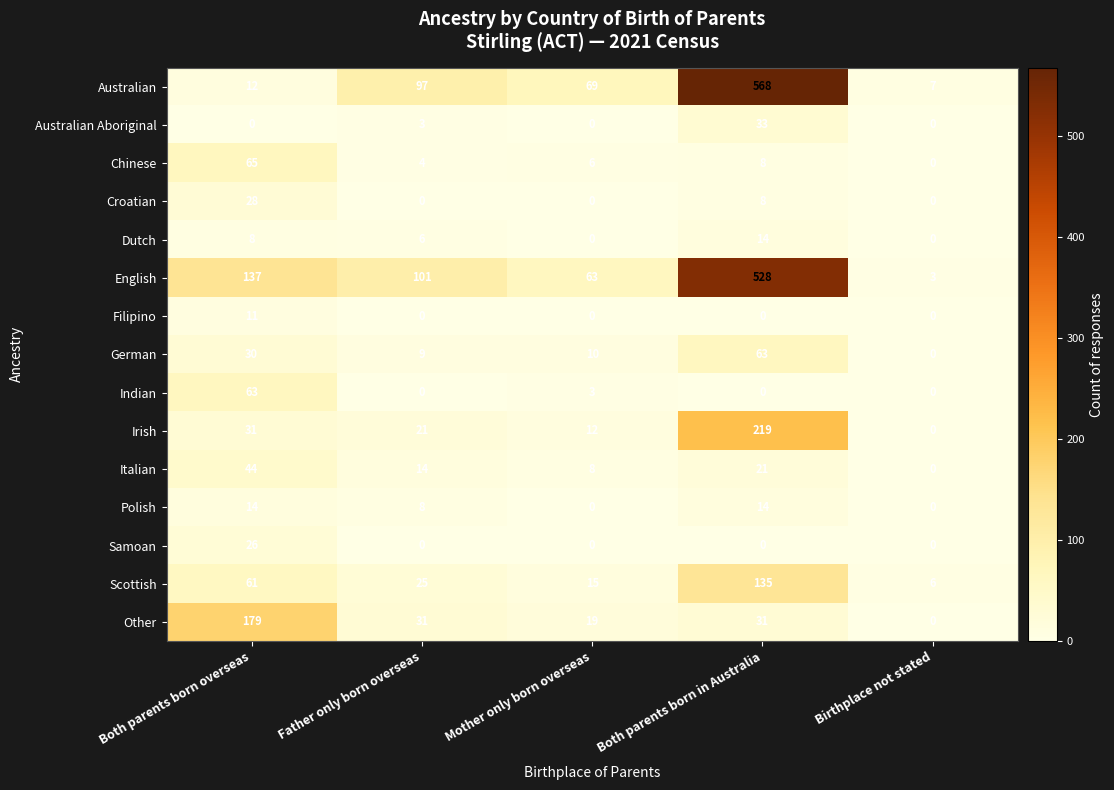

What is the difference between the maximum and minimum values in the Chinese series?

65